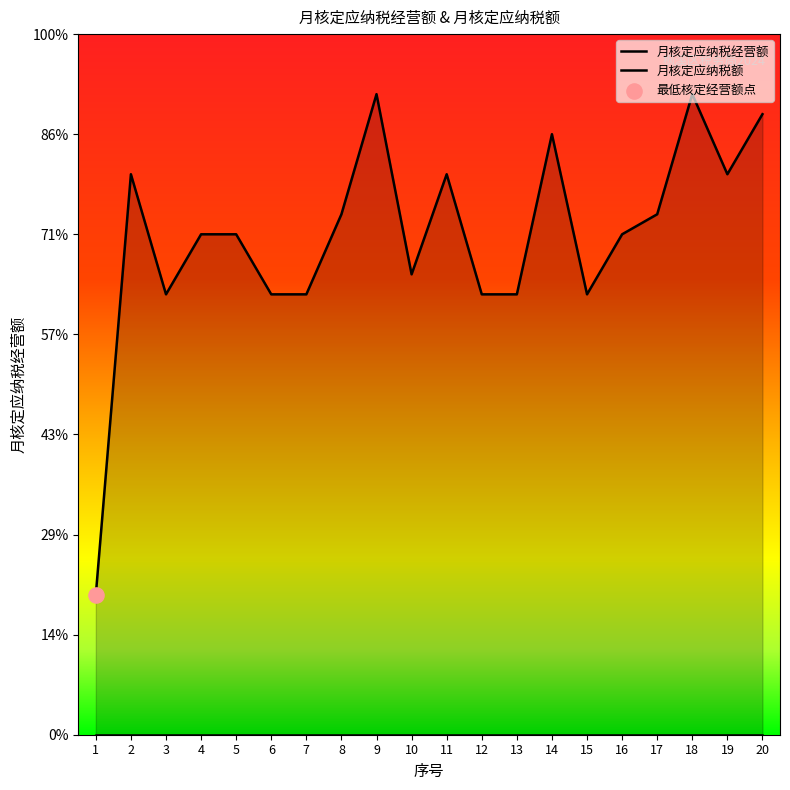

What is the change in value from 17 to 20?

+5000